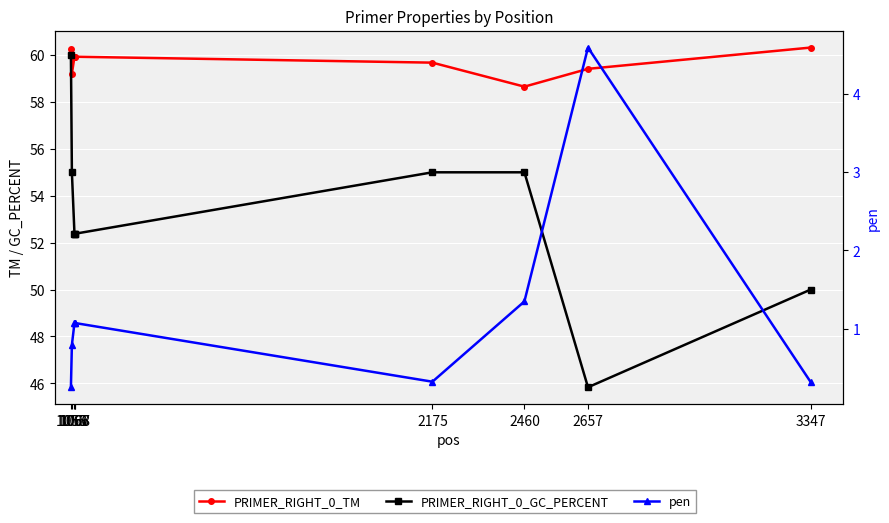

Reading right to left, list all the values displayed in this chart.

PRIMER_RIGHT_0_TM: 3347=60.3	2657=59.4	2460=58.7	2175=59.7	1068=59.9	1067=59.9	1066=59.9	1058=59.2	1055=60.3
PRIMER_RIGHT_0_GC_PERCENT: 3347=50.0	2657=45.8	2460=55.0	2175=55.0	1068=52.4	1067=52.4	1066=52.4	1058=55.0	1055=60.0
pen: 3347=0.3	2657=4.6	2460=1.3	2175=0.3	1068=1.1	1067=1.1	1066=1.1	1058=0.8	1055=0.3